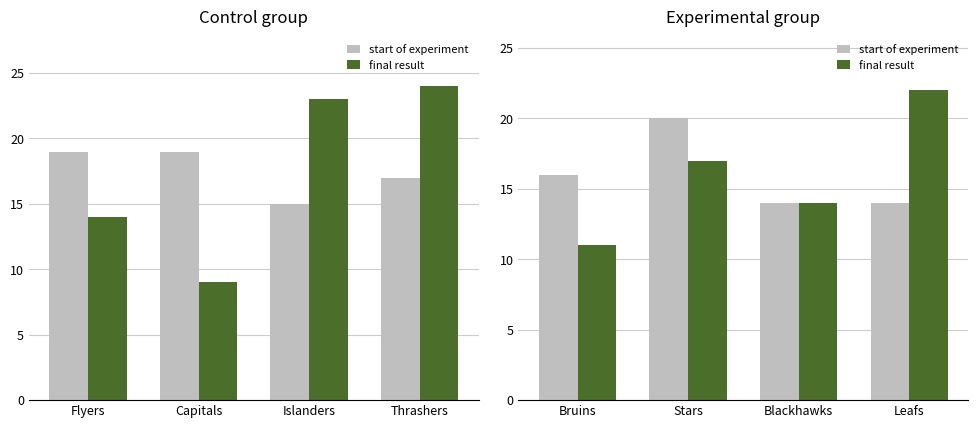

What is the label of the 3rd bar from the right?

Stars